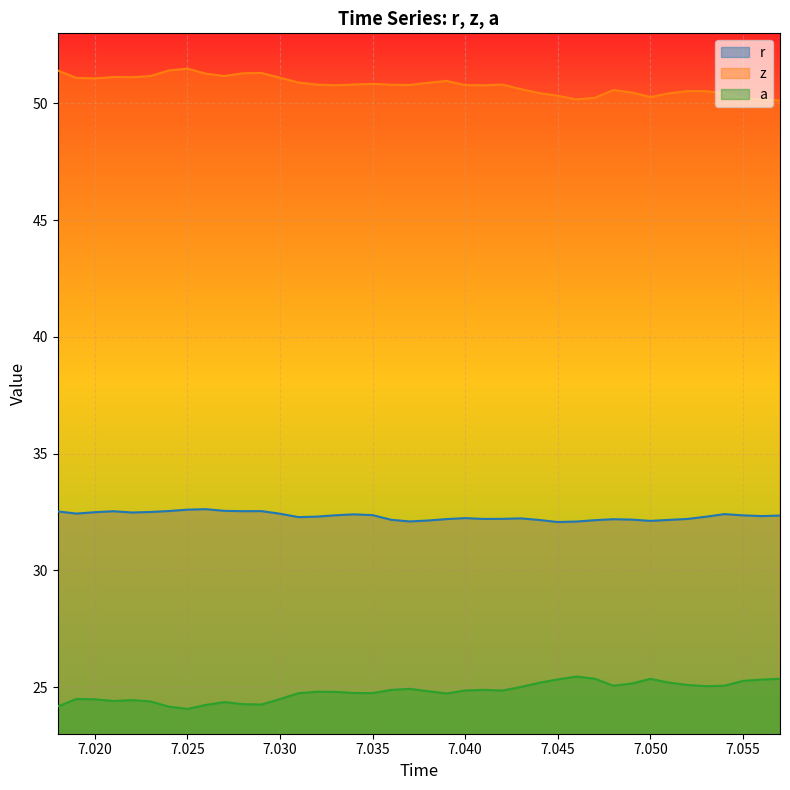

The value of z at 7.055 is 50.2. True or false?

True